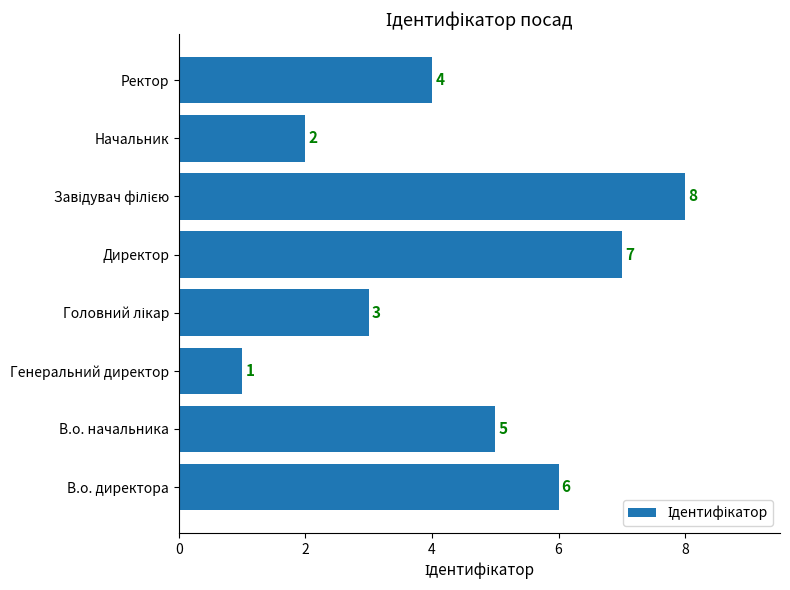

What is the change in value from Генеральний директор to Директор?

+6